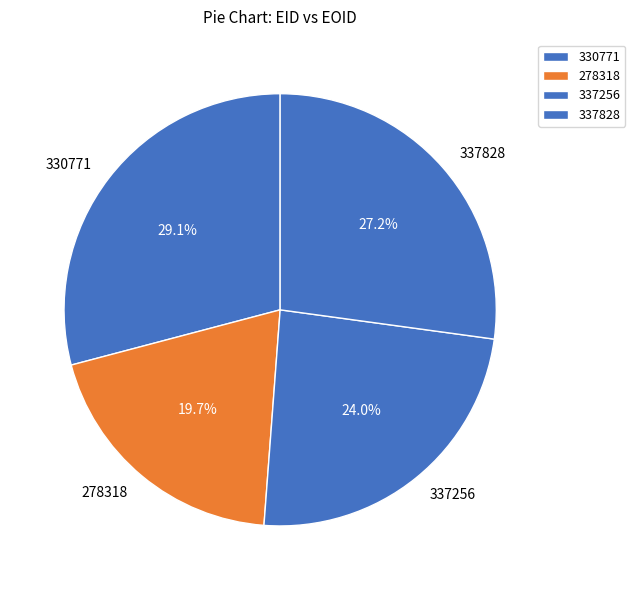

Count the number of slices in the pie.

4